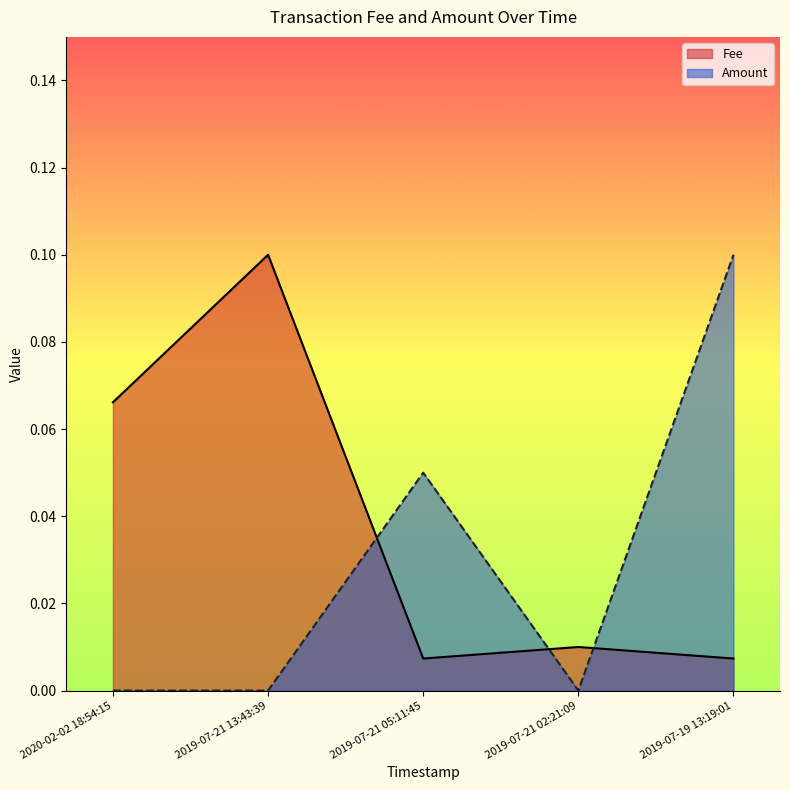

Rank the series by their maximum value, from highest to lowest.

Fee, Amount